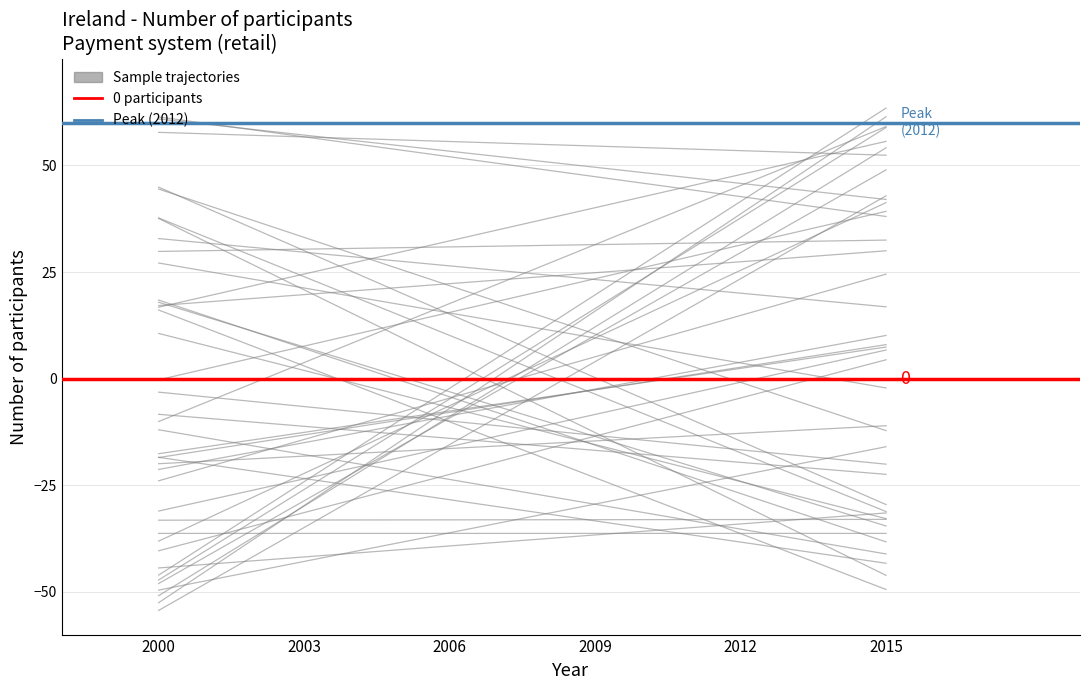

True or false: the data shows 24 at 2008.

True